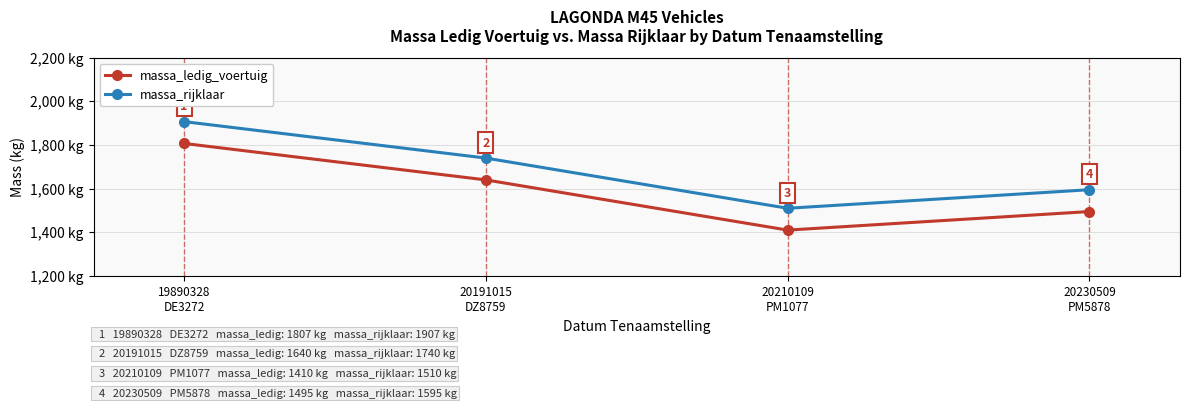

True or false: massa_ledig_voertuig and massa_rijklaar cross at least once.

False